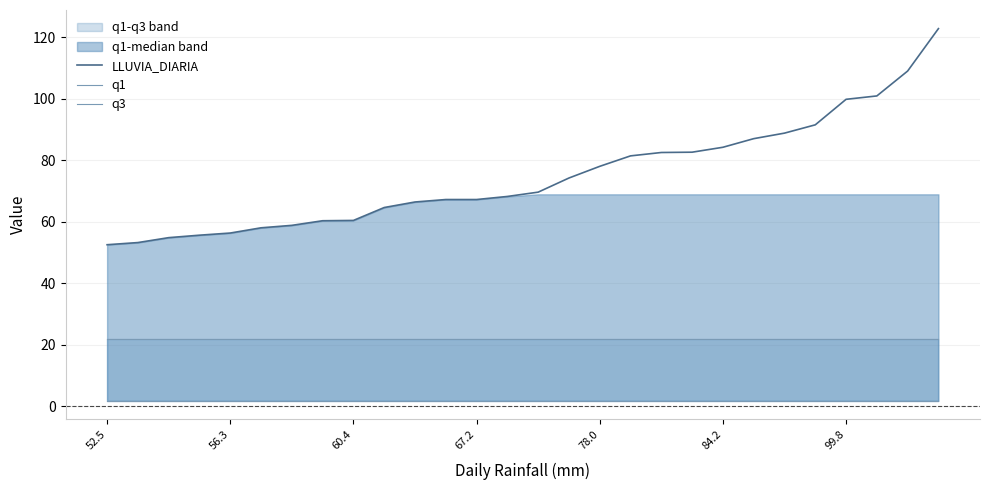

Read the q1 value at 15.

1.7